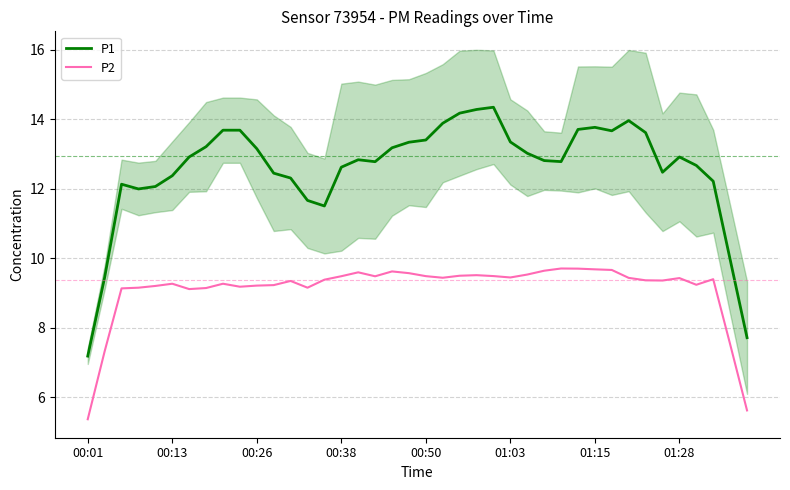

The P2 series shows 9.7 at 01:15. True or false?

True